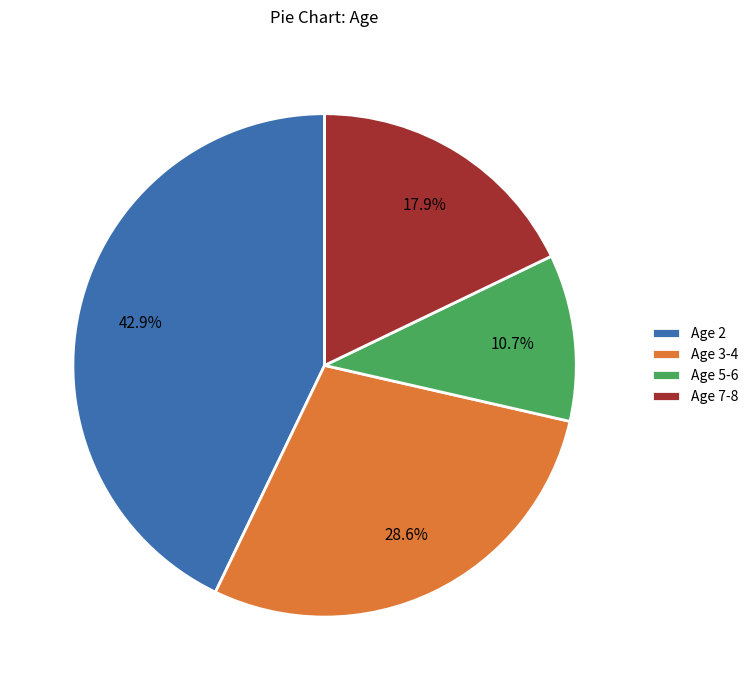

Which slice is the largest?

Age 2